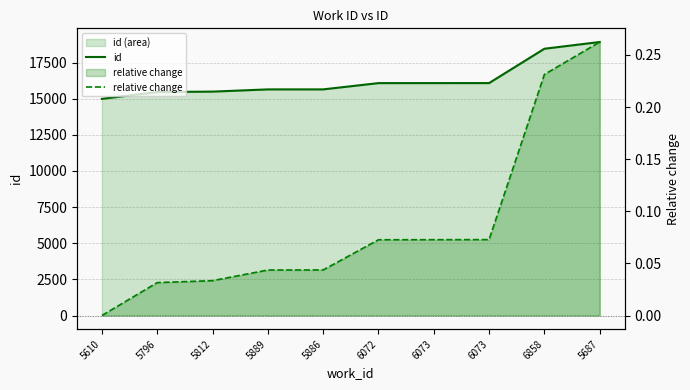

Read the id value at 5796.

15459.0